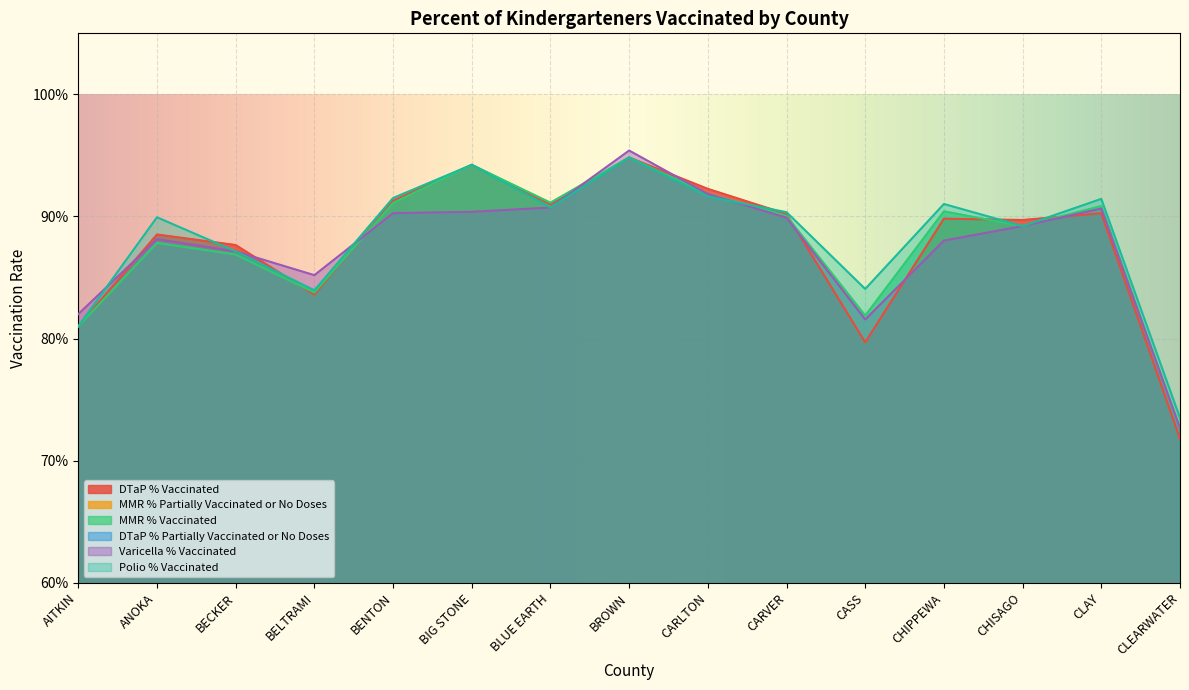

At which category does MMR % Vaccinated reach its first local valley?

BELTRAMI